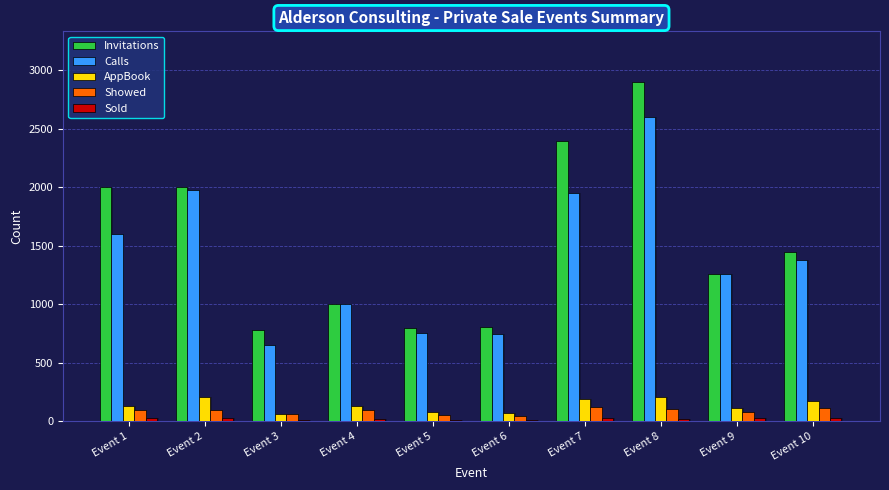

Rank the series by their maximum value, from highest to lowest.

Invitations, Calls, AppBook, Showed, Sold